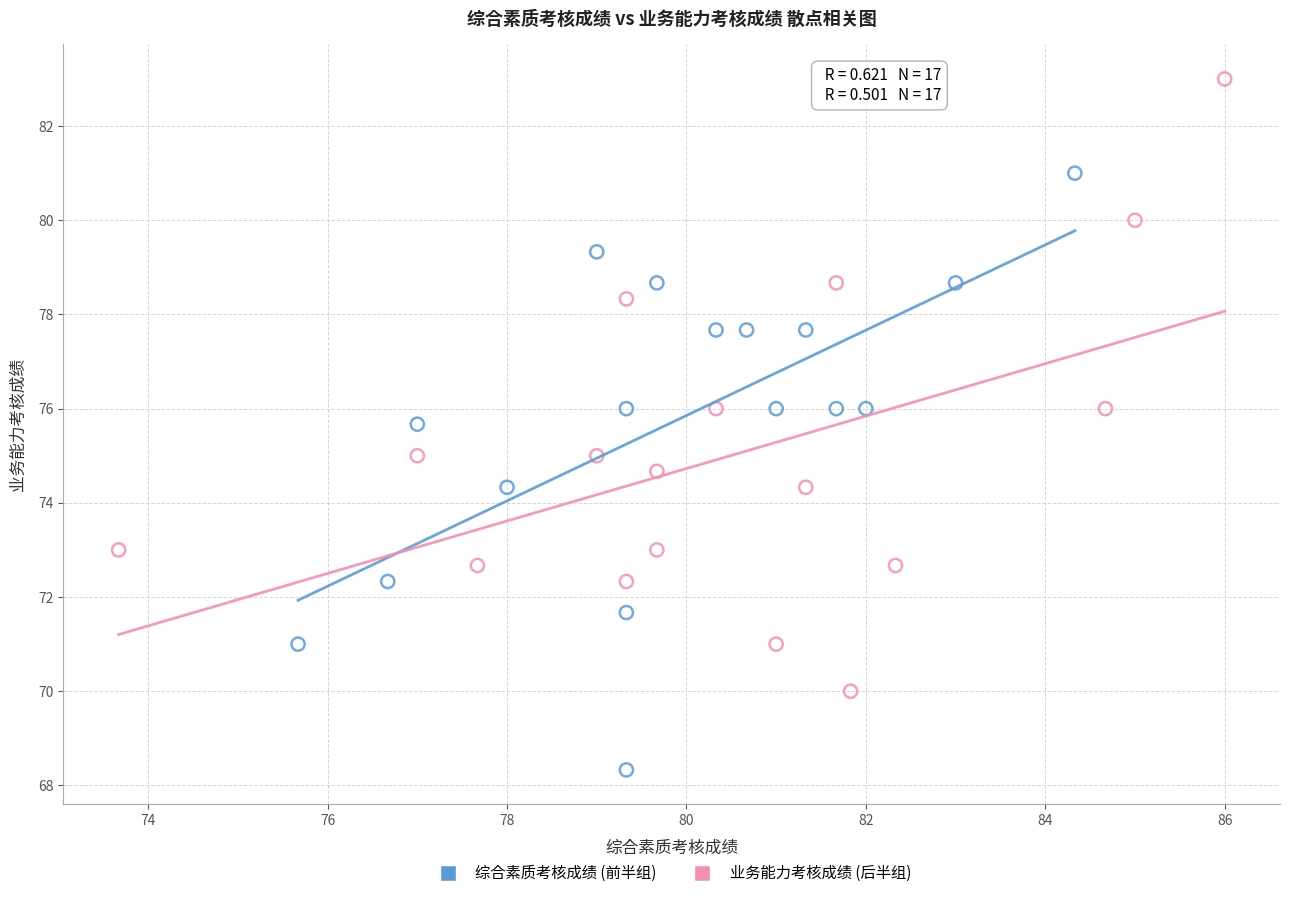

Which series reaches the minimum Y coordinate?

综合素质考核成绩 (前半组)